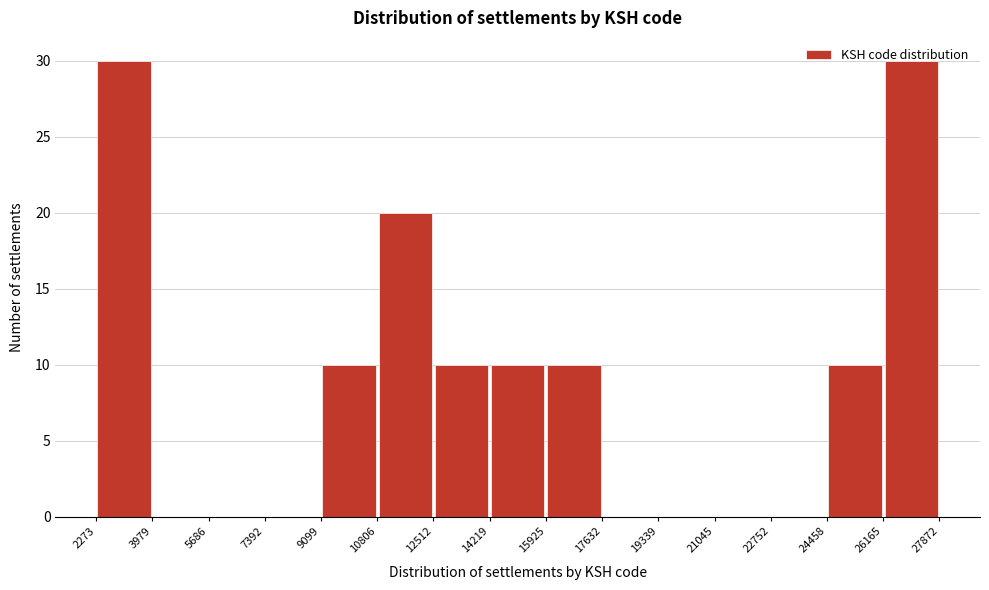

Reading left to right, transcribe this chart: for each bar, give the range it covers on the x-axis and its height. The values are not printed on the chart, so give them approximately, as read against the axis.

2273 to 3979: 30
3979 to 5686: 0
5686 to 7392: 0
7392 to 9099: 0
9099 to 10806: 10
10806 to 12512: 20
12512 to 14219: 10
14219 to 15925: 10
15925 to 17632: 10
17632 to 19339: 0
19339 to 21045: 0
21045 to 22752: 0
22752 to 24458: 0
24458 to 26165: 10
26165 to 27872: 30